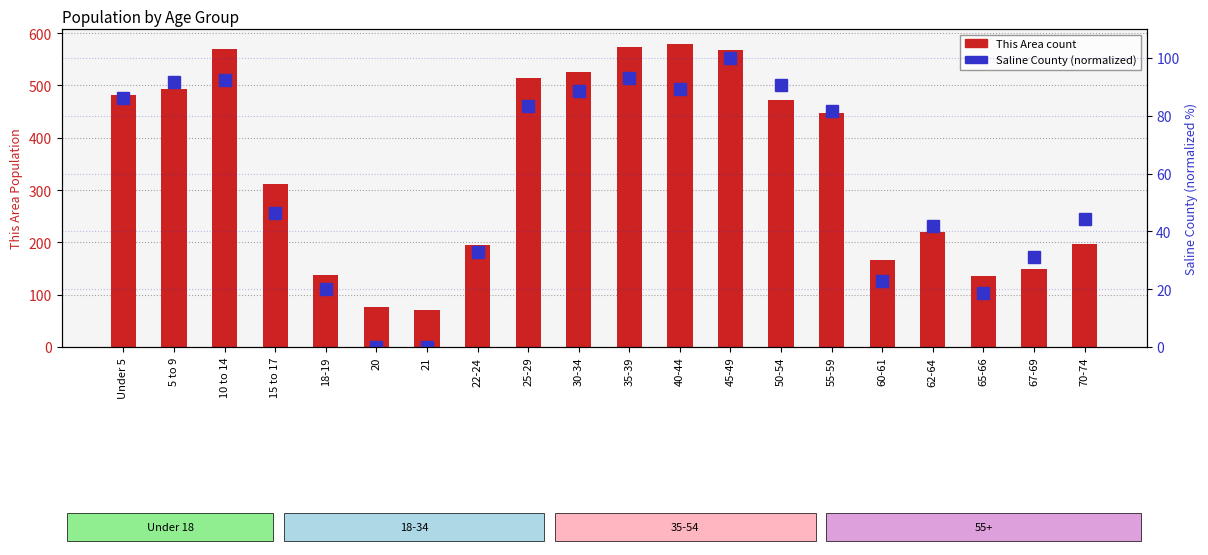

Which category has the lowest value in the This Area series?

21